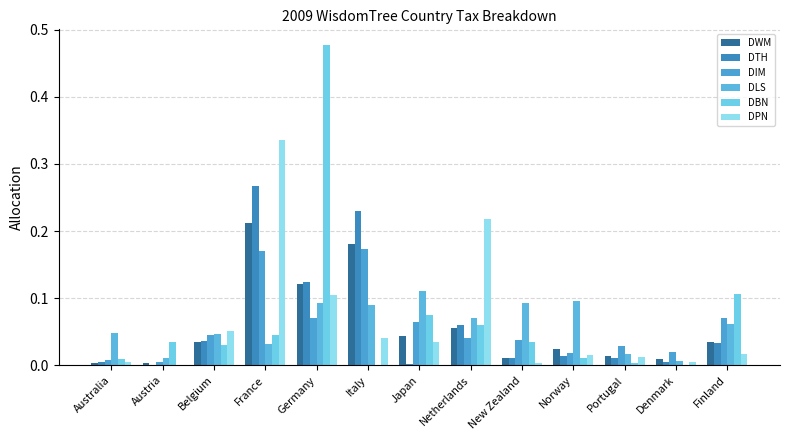

Are the bars grouped side by side (vs. stacked)?

Yes